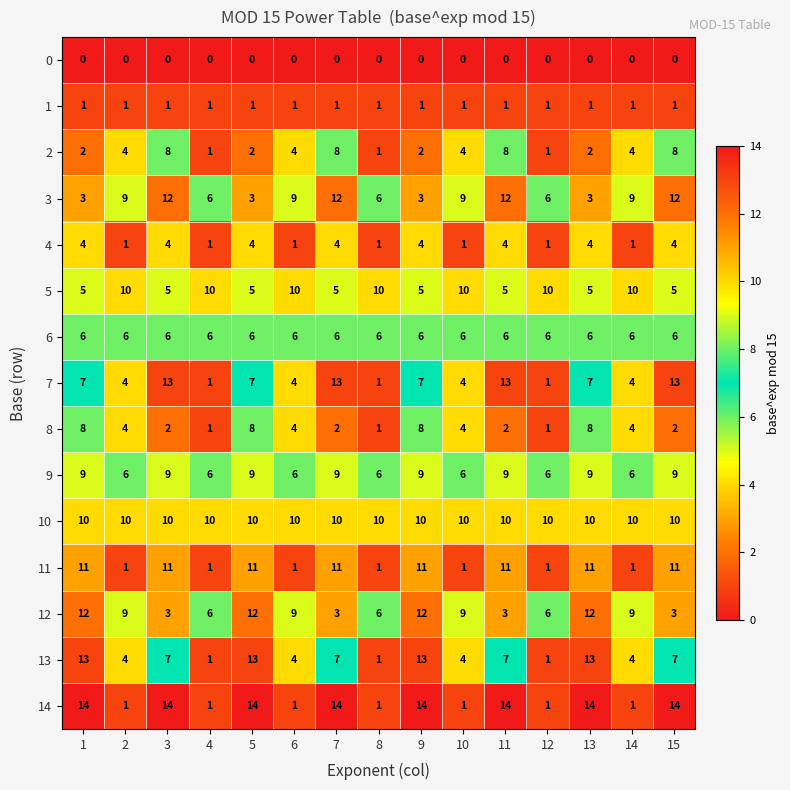

What is the difference between the second highest and minimum values in the 2 series?

7